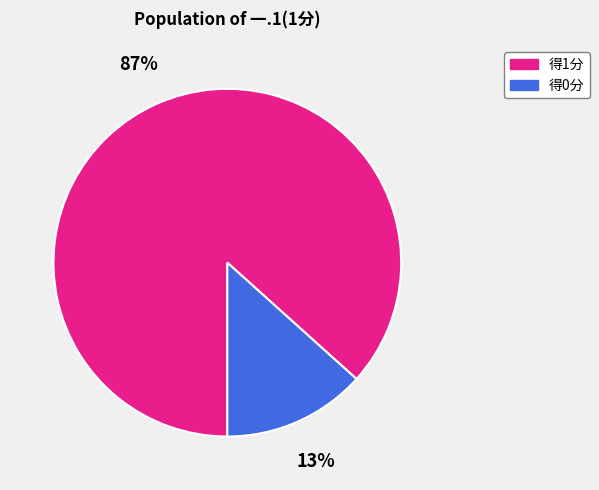

Is there a majority slice in this chart?

Yes